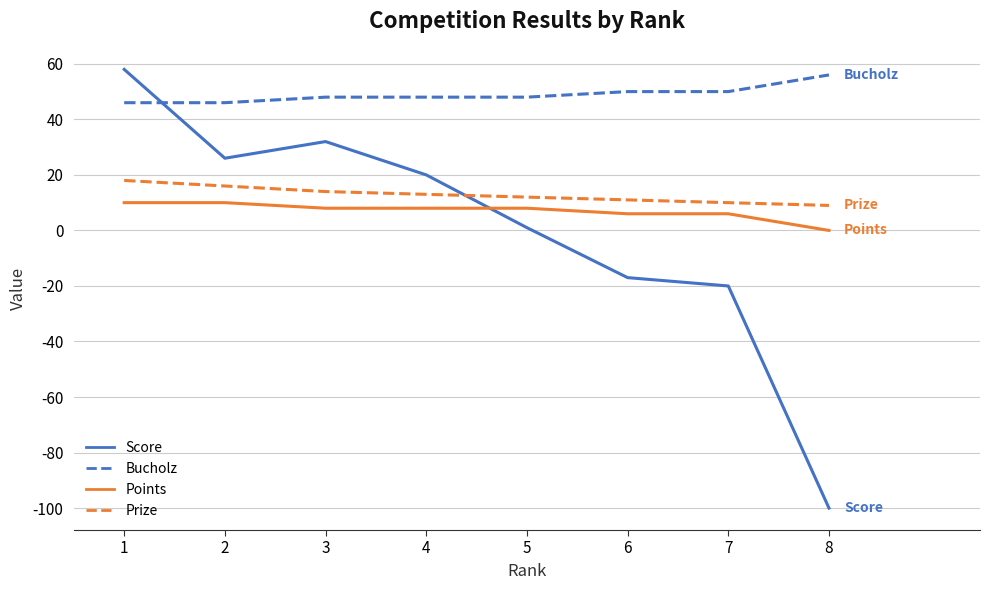

What is the maximum value shown in the chart?

58